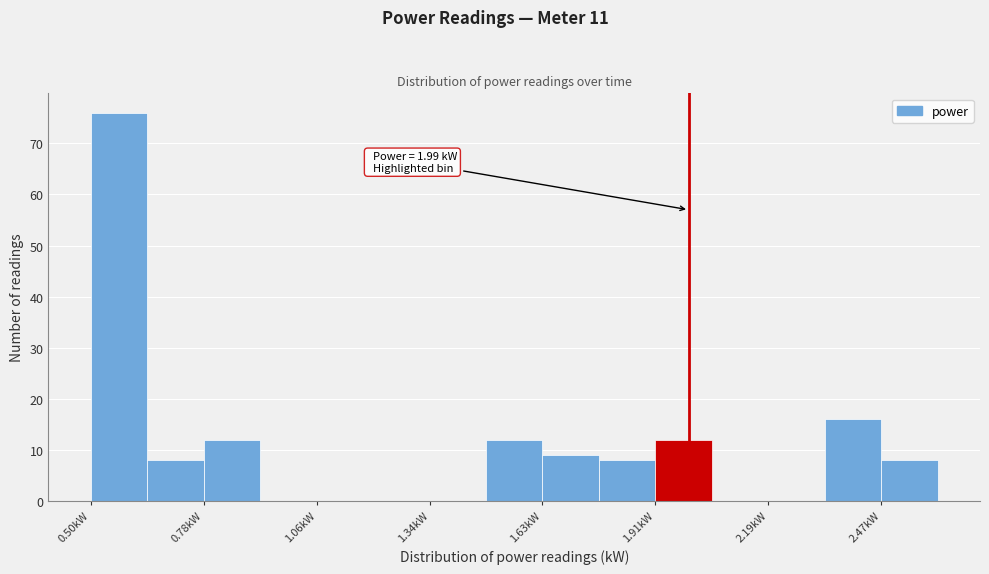

Read against the x-axis, roughly where is the centre of the tallest bar?

0.55